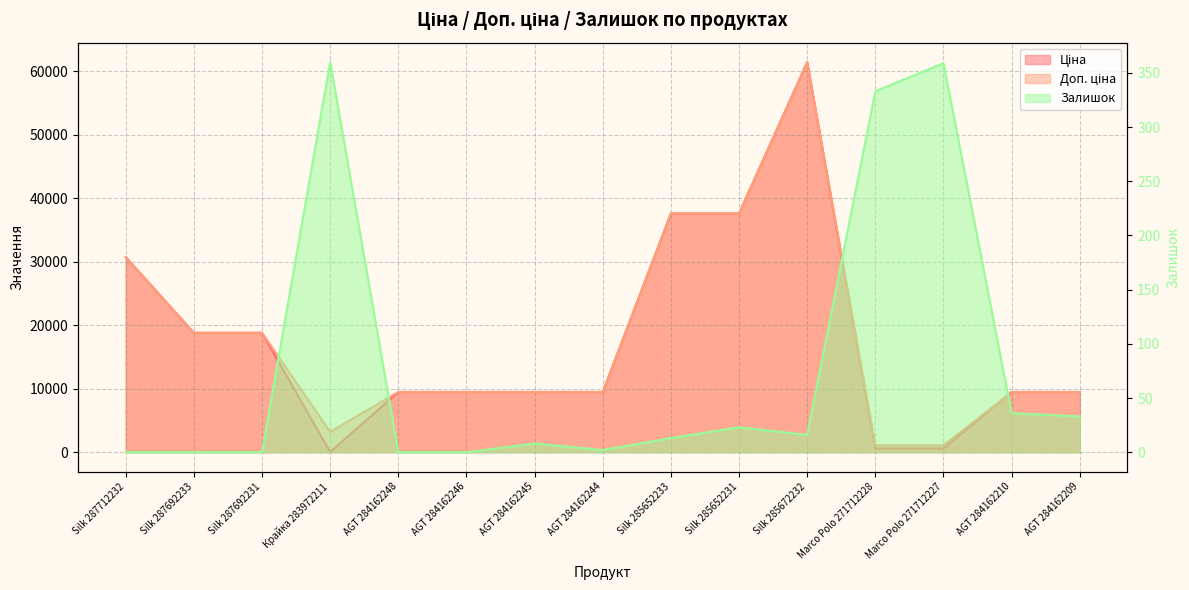

Which series changed the most between Silk 287712232 and Крайка 283972211?

Ціна